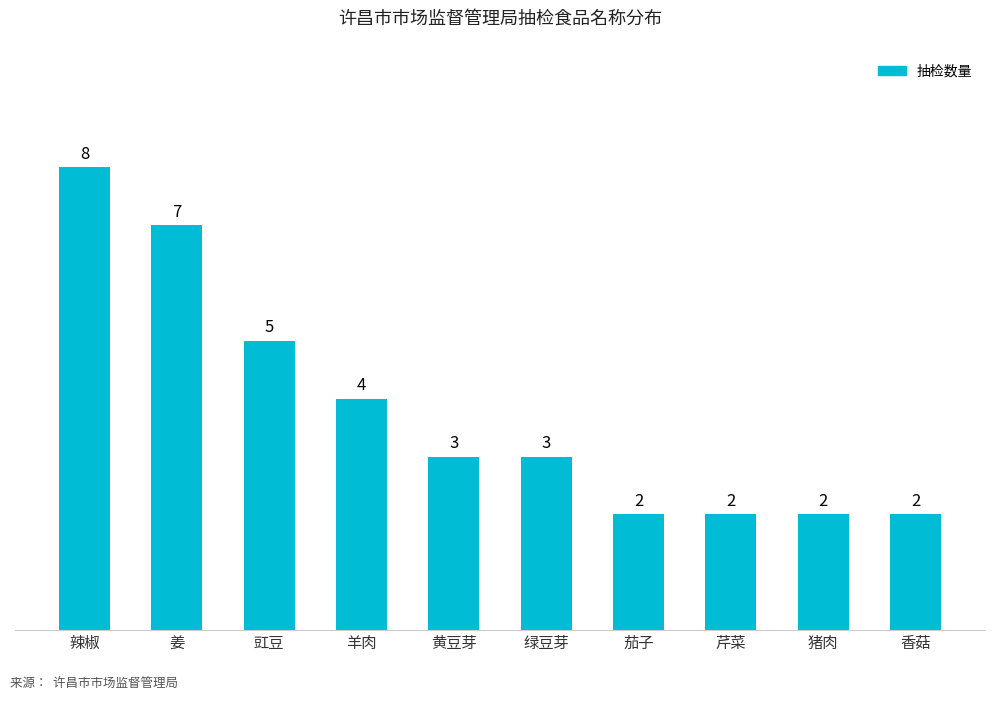

What is the label of the 9th bar from the left?

猪肉